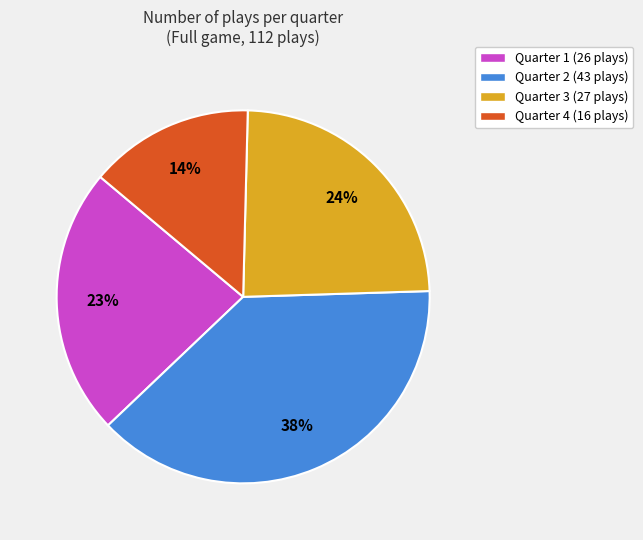

To the nearest percent, what is the average slice percentage?

25%